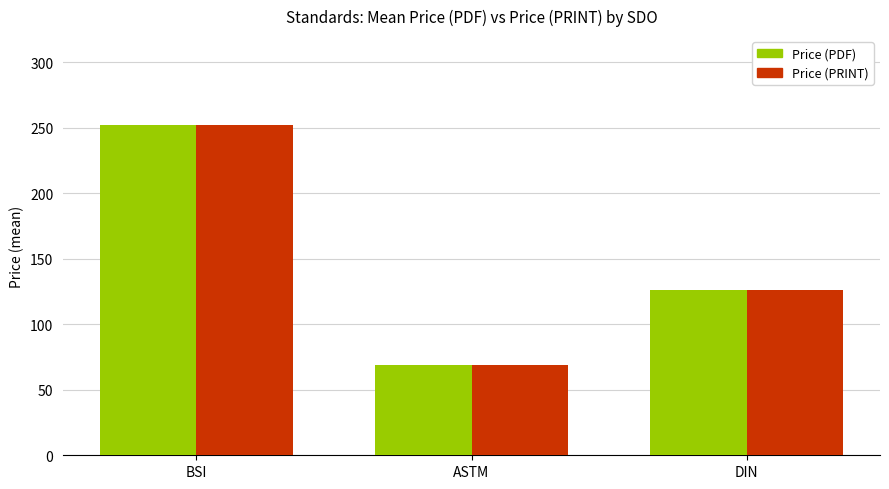

What is the label of the 2nd bar from the left?

ASTM